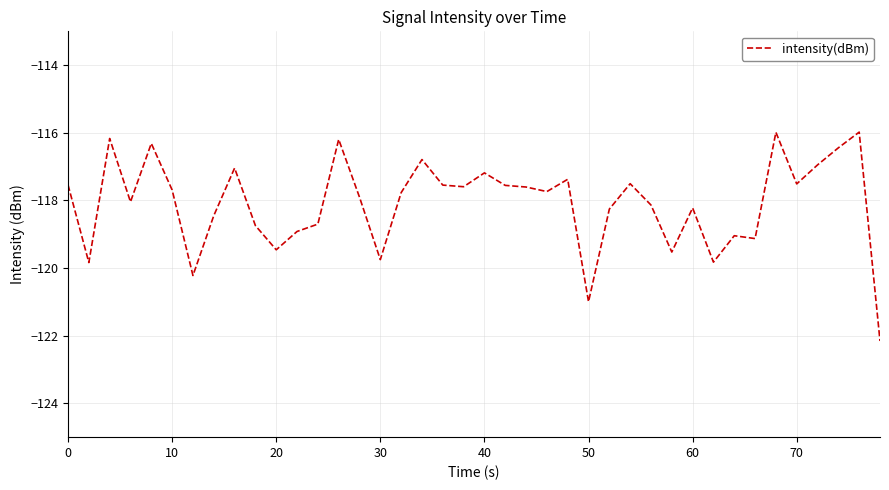

What is the smallest value displayed?

-122.2